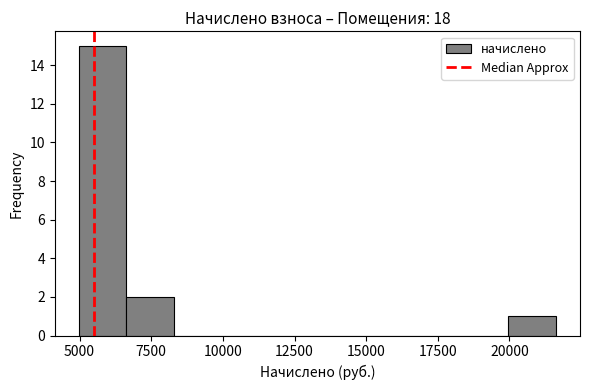

Read against the x-axis, roughly where is the centre of the tallest bar?

6000